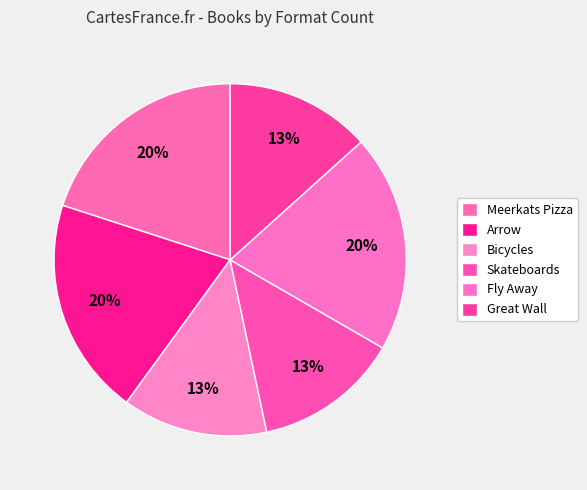

The Arrow slice represents 11% of the pie. True or false?

False